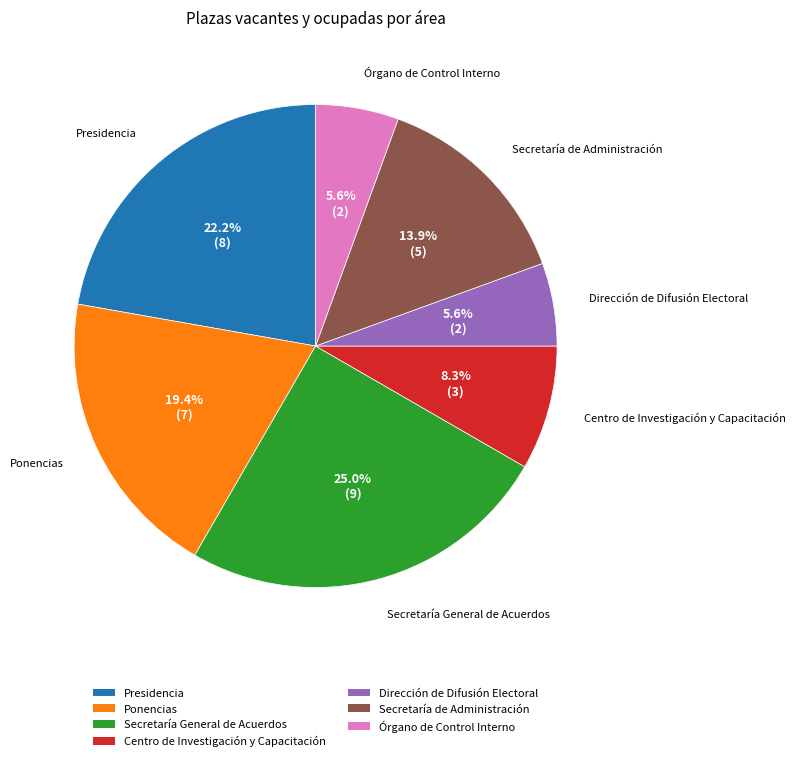

How many slices are in this pie chart?

7